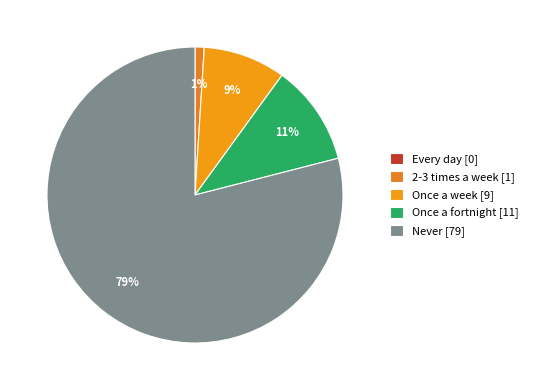

Rank the categories by value from highest to lowest.

Never, Once a fortnight, Once a week, 2-3 times a week, Every day